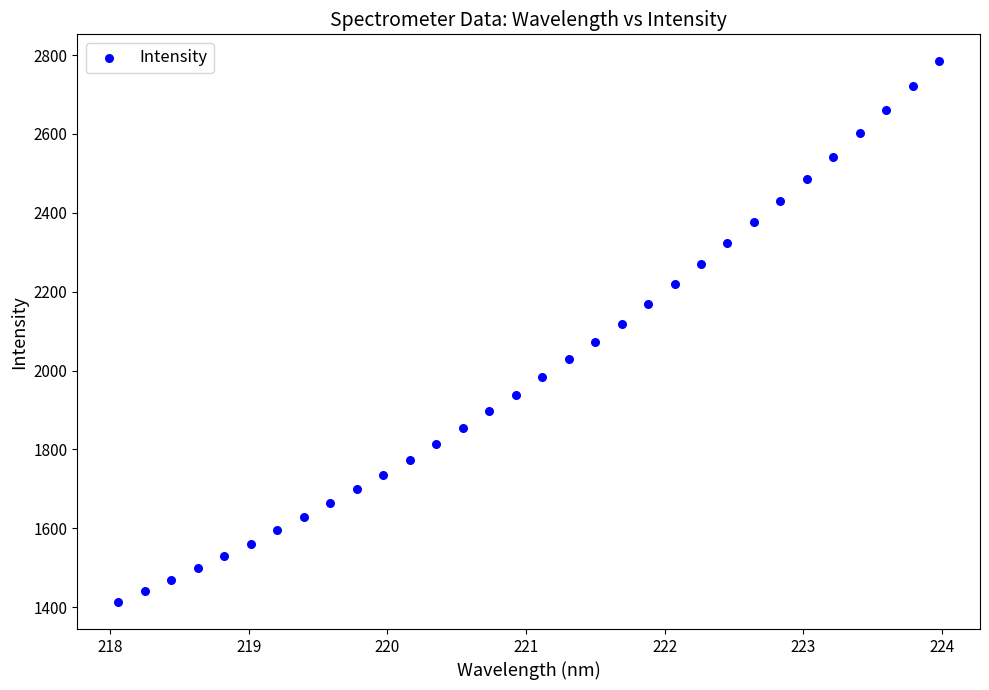

What is the range of X values (max minus min)?

5.9